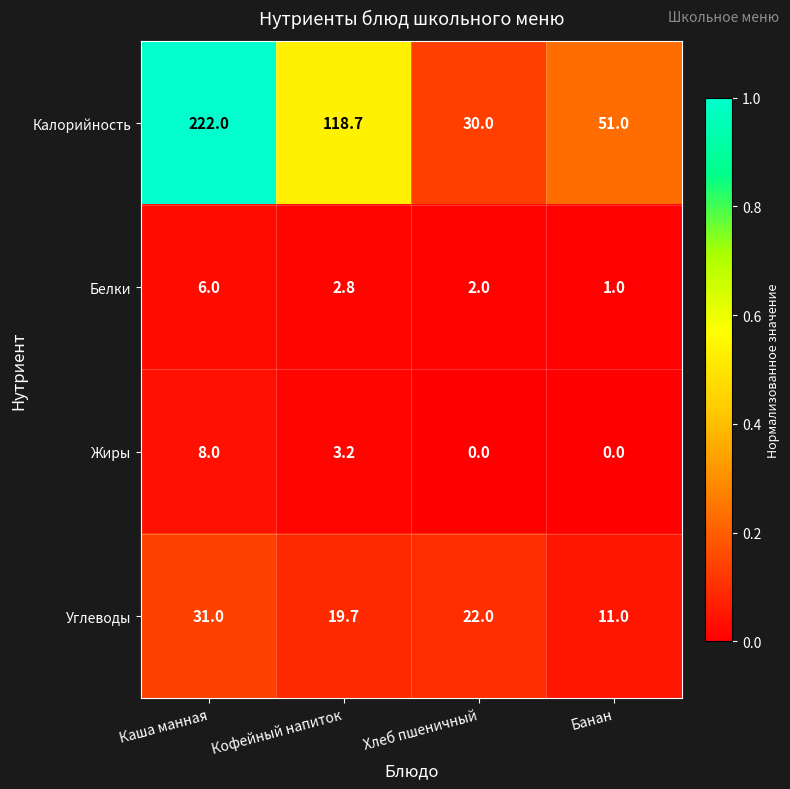

What is the difference between the Калорийность values at Каша манная and Кофейный напиток?

103.3